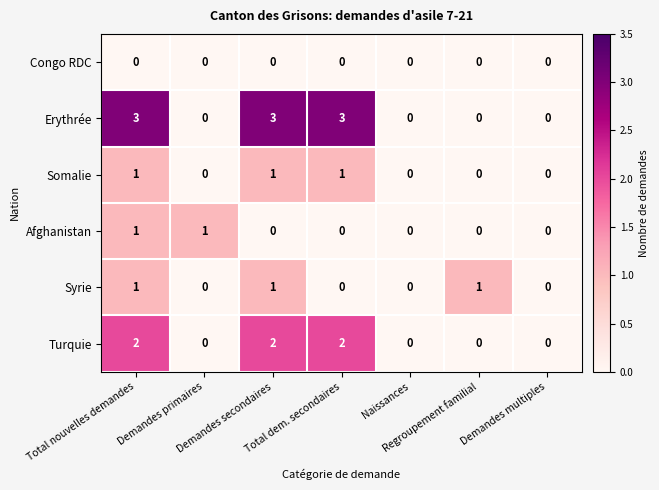

What is the highest value of the Erythrée series?

3